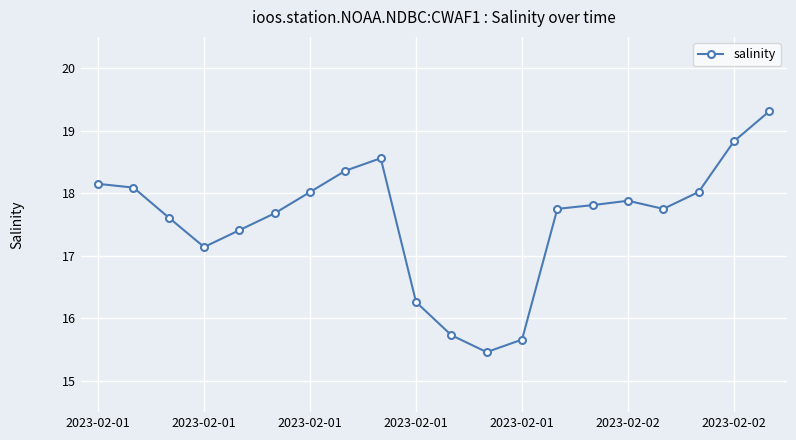

What is the average value?

17.6